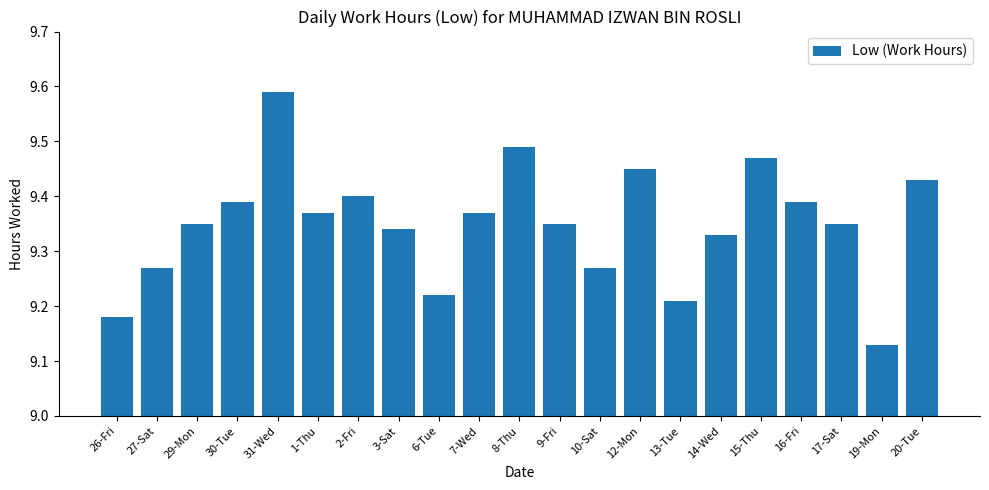

At which label is the value closest to 9?

19-Mon